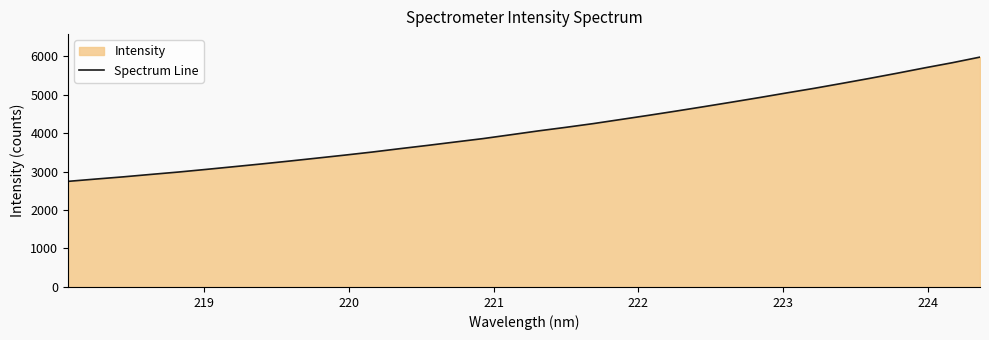

What is the smallest value displayed?

2743.9